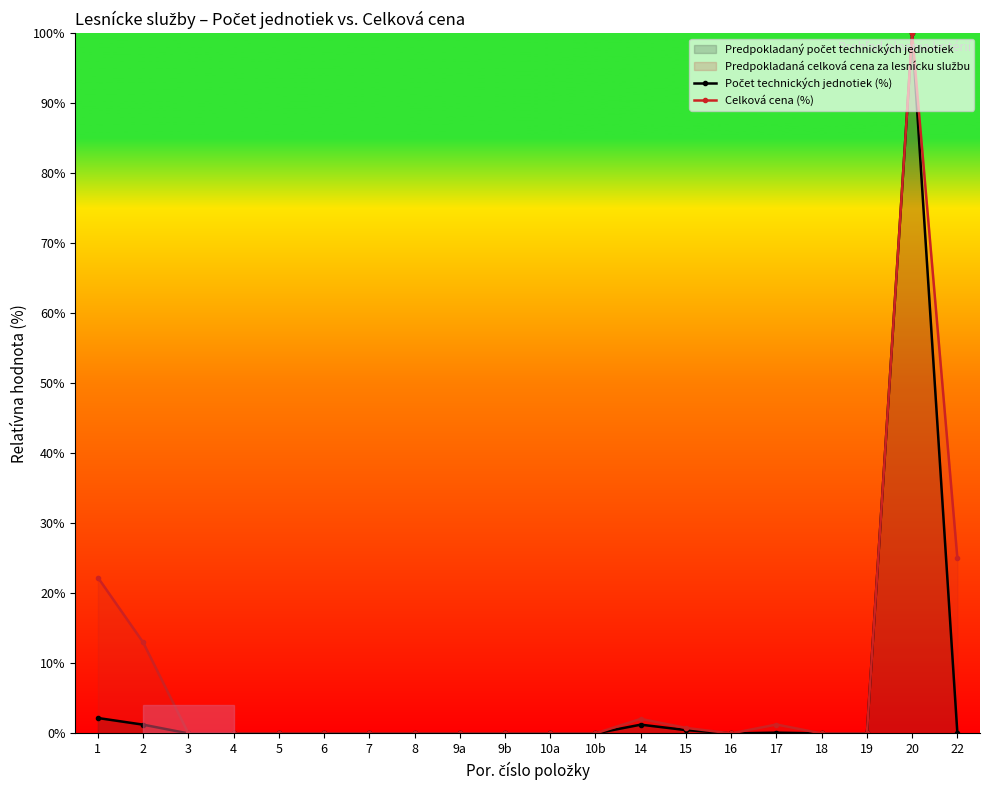

How many lines are shown in the chart?

2